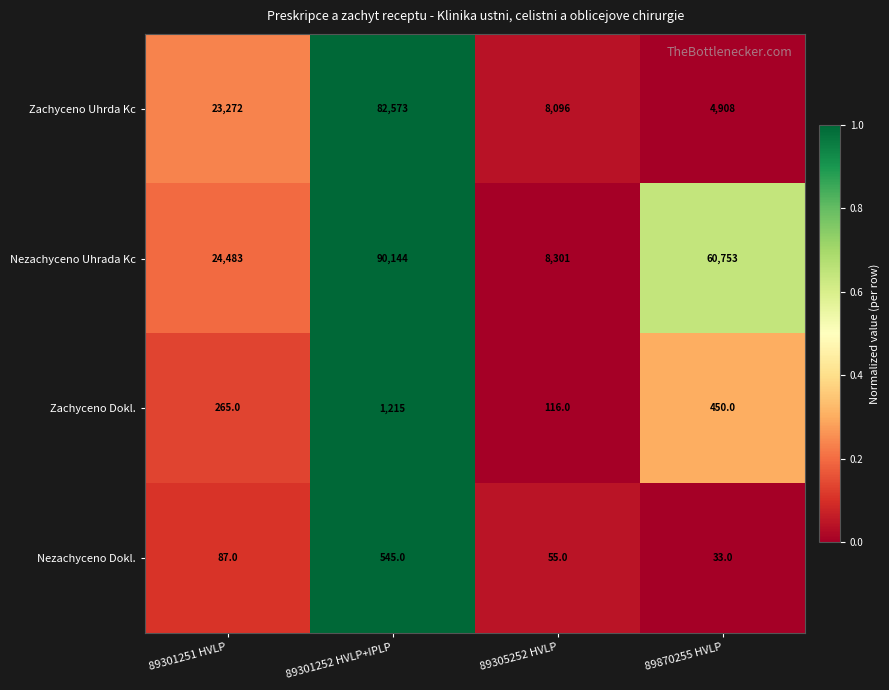

Is it true that Nezachyceno Dokl. equals 11 at 89305252 HVLP?

False